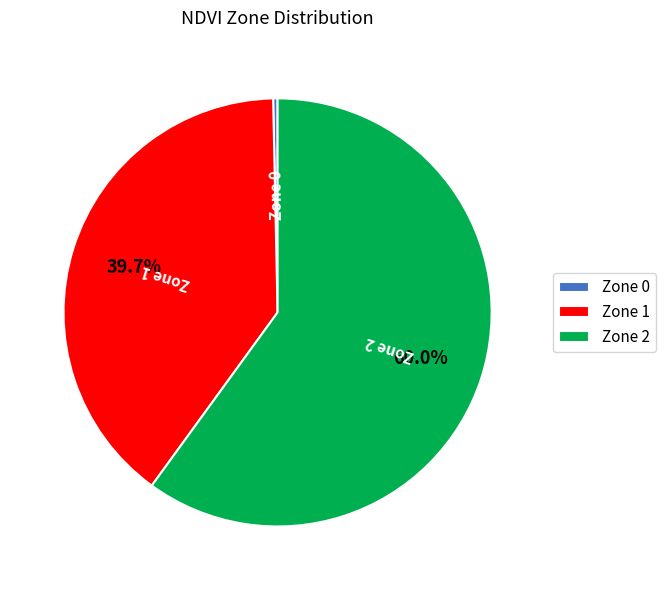

To the nearest percent, what is the difference between the largest and smallest slice percentages?

60%